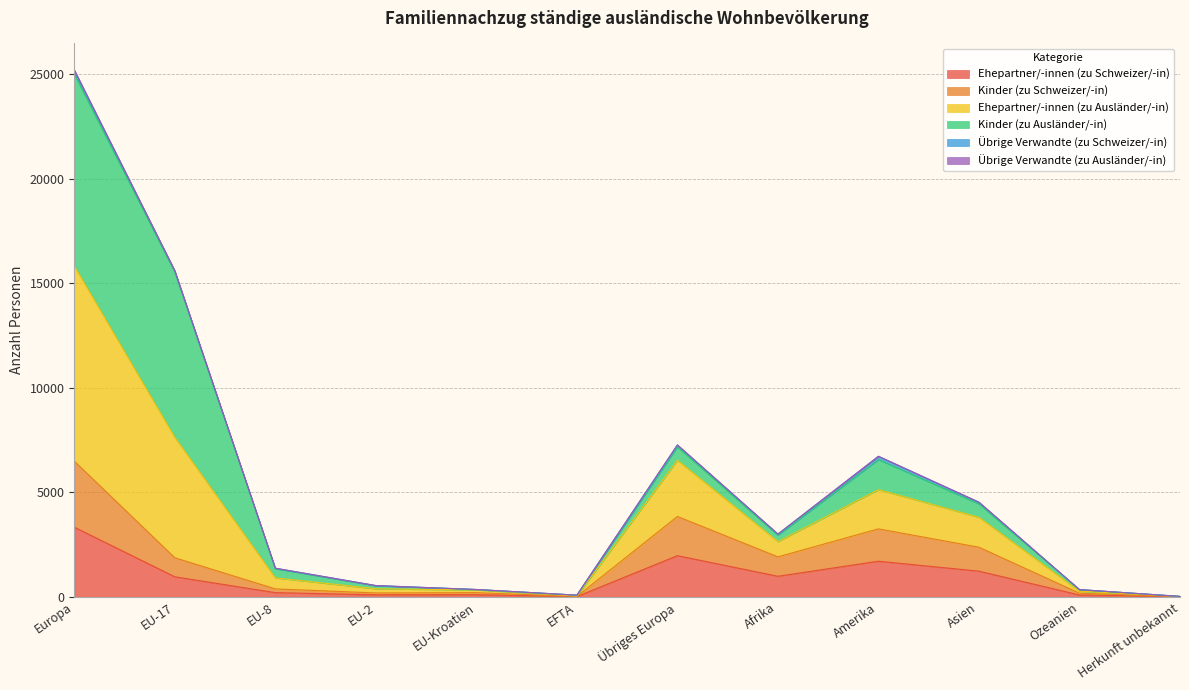

At which category does Ehepartner/-innen (zu Ausländer/-in) reach its first local valley?

EFTA